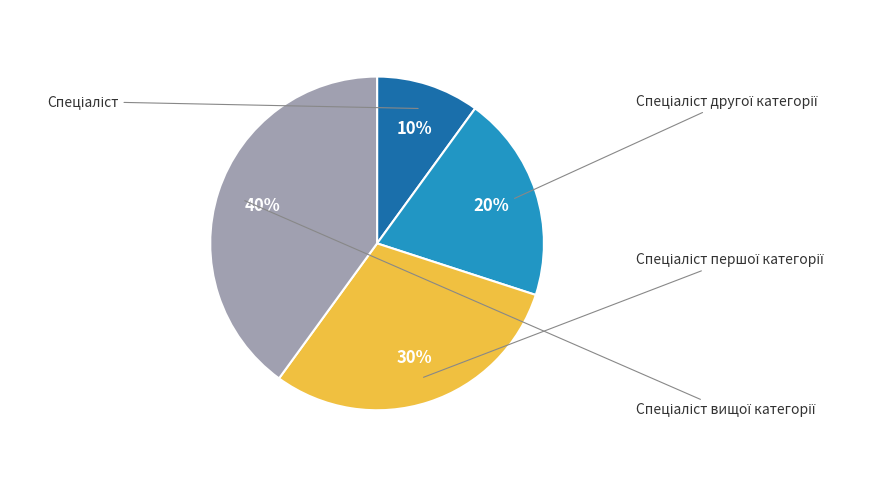

Rank the categories by value from lowest to highest.

Спеціаліст, Спеціаліст другої категорії, Спеціаліст першої категорії, Спеціаліст вищої категорії